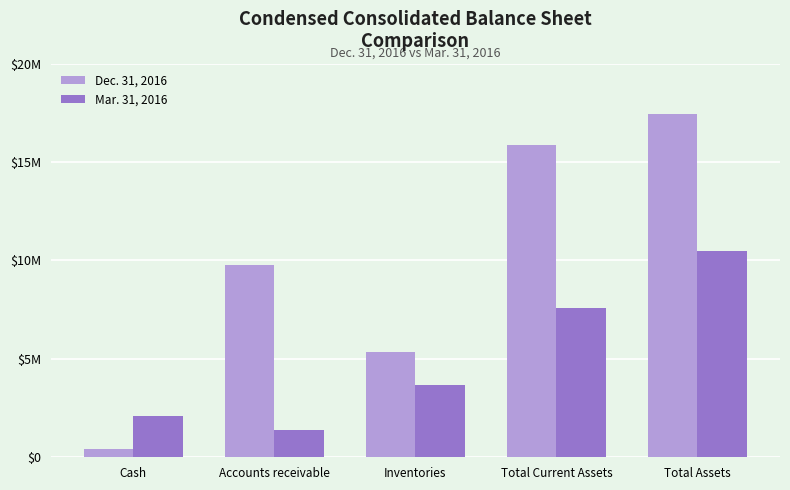

Does the chart contain stacked bars?

No